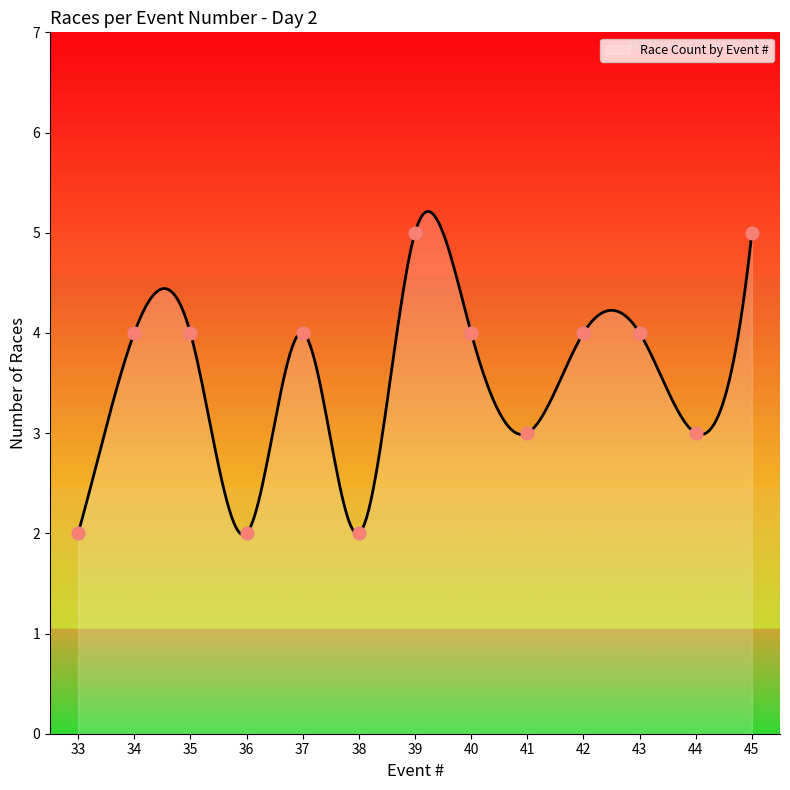

Which has a higher value, 35 or 45?

45